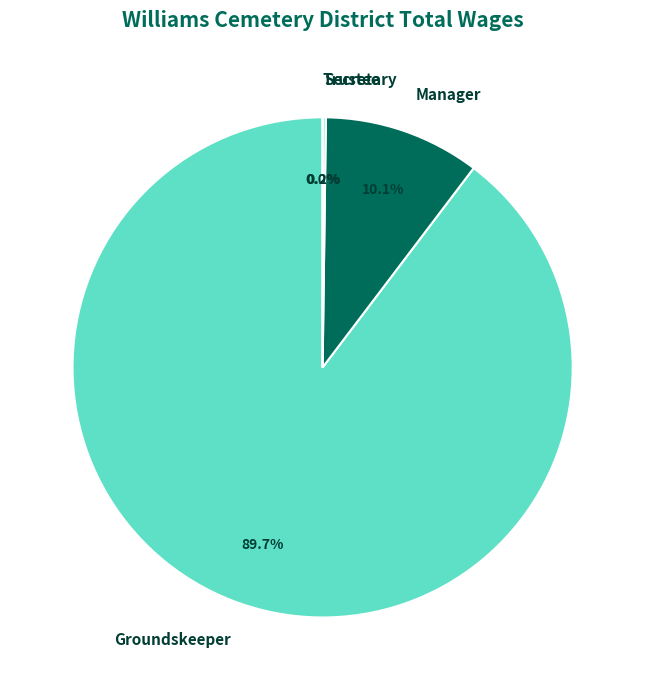

Count the number of slices in the pie.

4